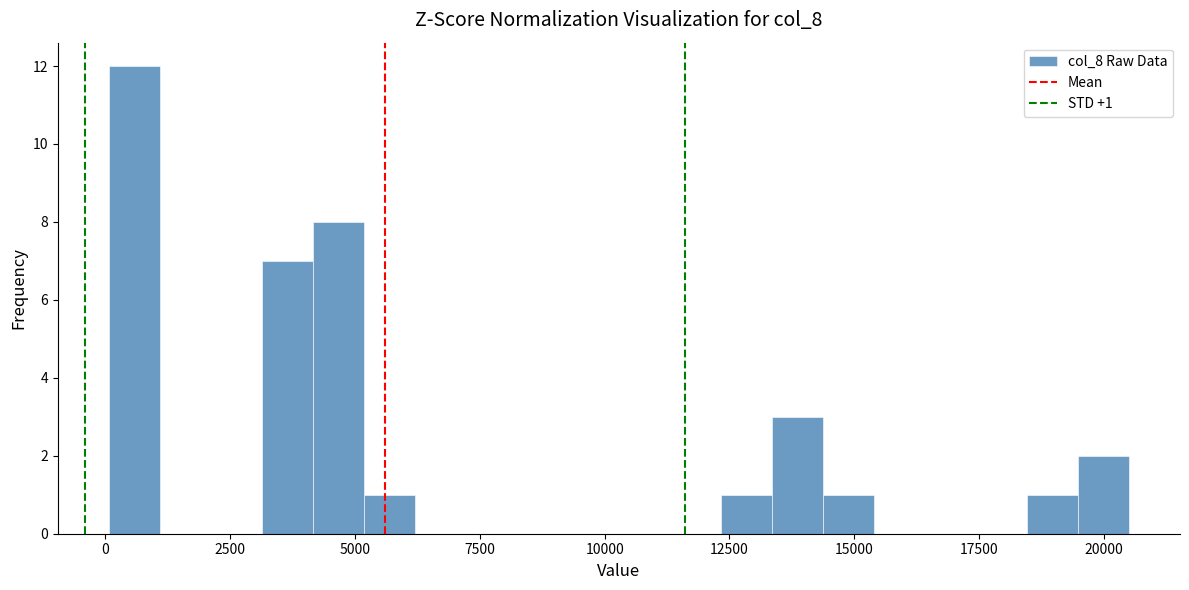

Around what value on the x-axis is the tallest bar? Give the approximate position of its centre, as read against the axis.

500